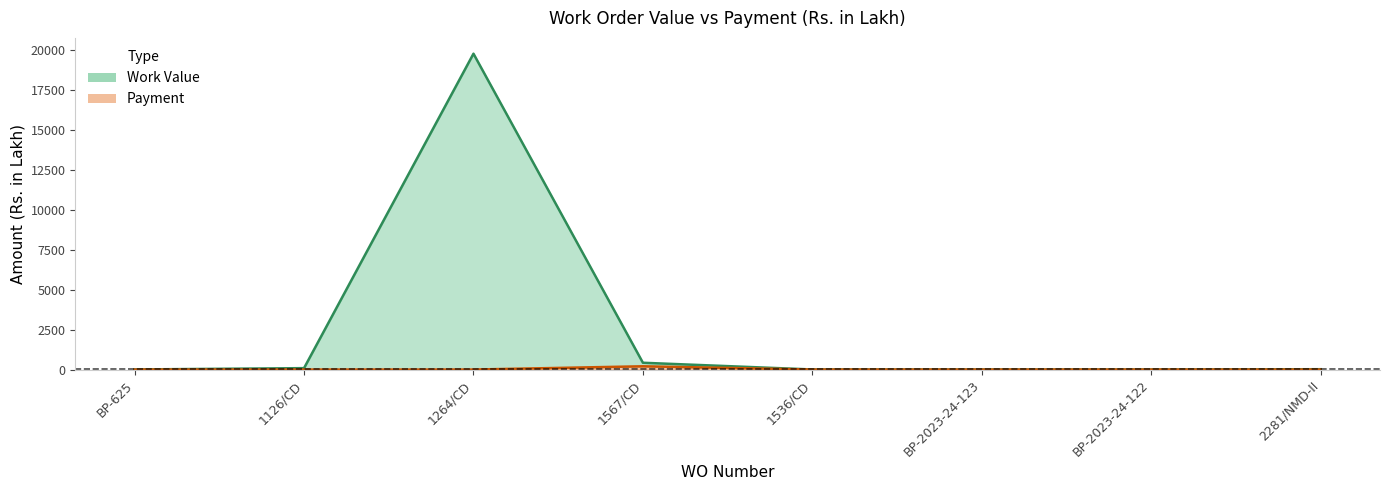

Where is the first local maximum for Work Value (line)?

1264/CD